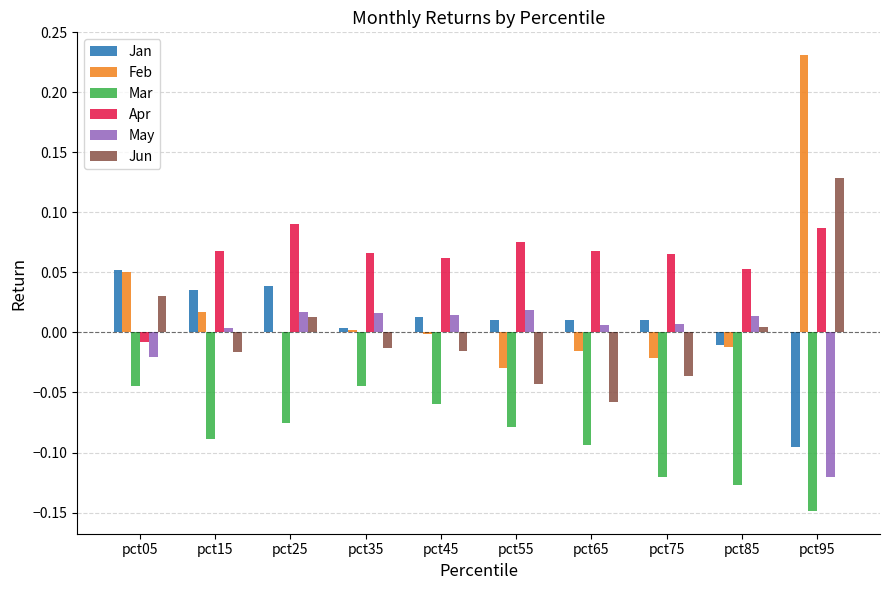

Between pct35 and pct85, which series saw the biggest shift?

Mar